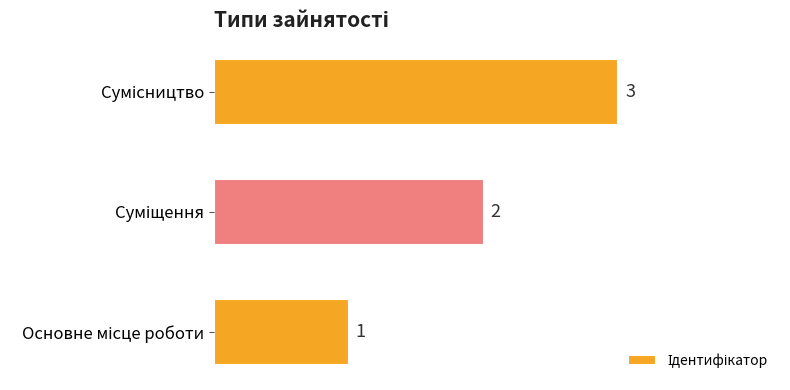

How many values are below 2?

1